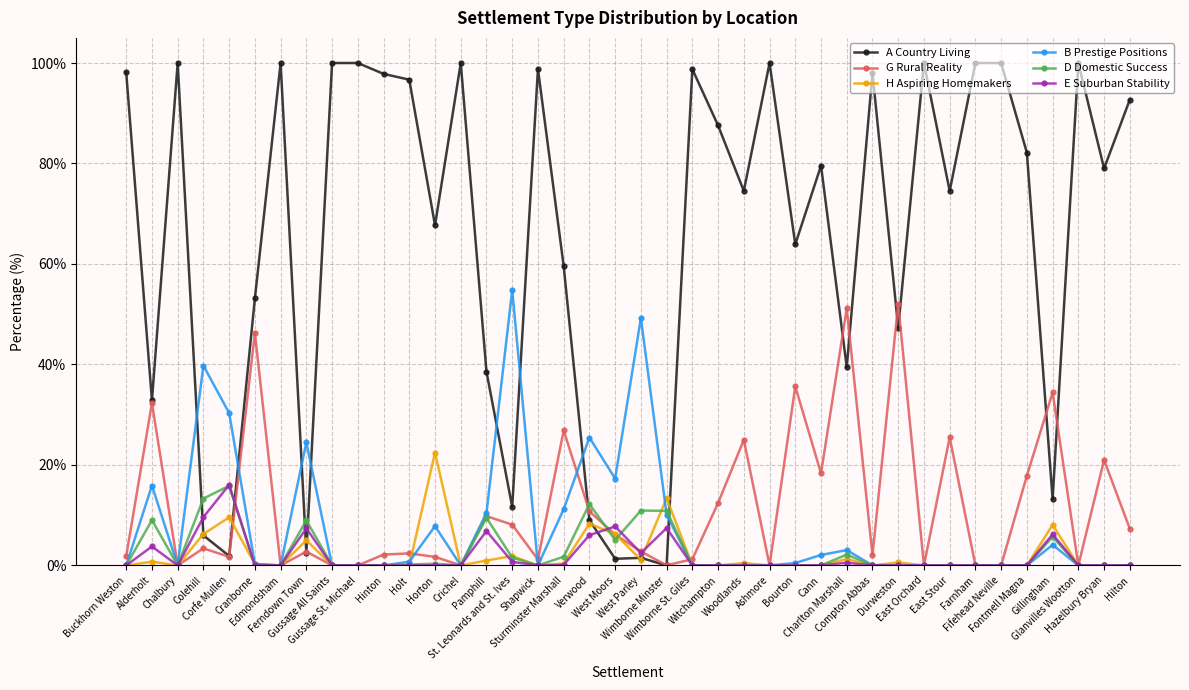

Which series has the largest range (max minus min)?

A Country Living